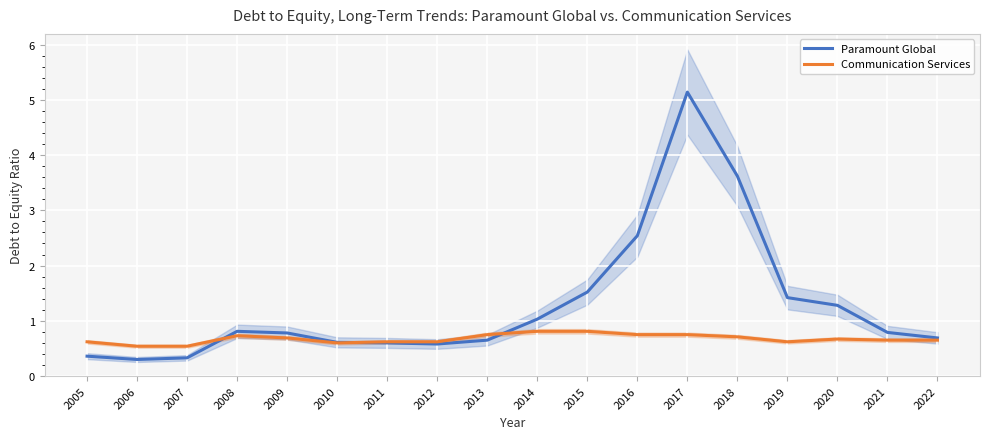

What is the smallest value displayed?

0.3